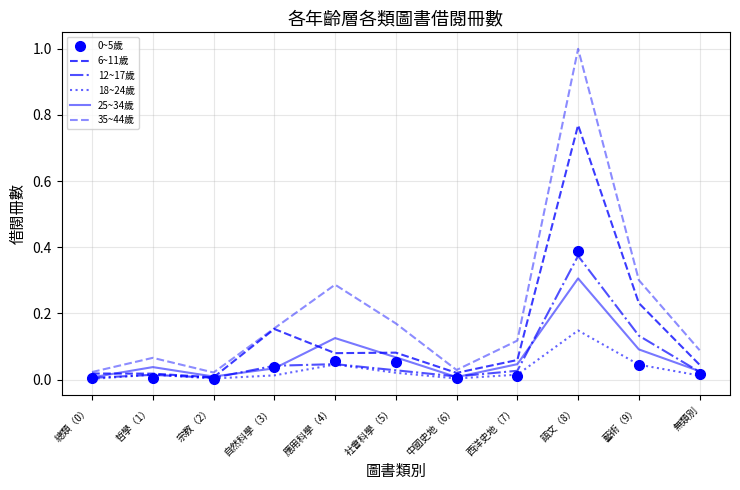

Reading left to right, transcribe all the data shown in this chart.

0~5歲: 總類（0）=0.0	哲學（1）=0.0	宗教（2）=0.0	自然科學（3）=0.0	應用科學（4）=0.1	社會科學（5）=0.1	中國史地（6）=0.0	西洋史地（7）=0.0	語文（8）=0.4	藝術（9）=0.0	無類別=0.0
6~11歲: 總類（0）=0.0	哲學（1）=0.0	宗教（2）=0.0	自然科學（3）=0.2	應用科學（4）=0.1	社會科學（5）=0.1	中國史地（6）=0.0	西洋史地（7）=0.1	語文（8）=0.8	藝術（9）=0.2	無類別=0.0
12~17歲: 總類（0）=0.0	哲學（1）=0.0	宗教（2）=0.0	自然科學（3）=0.0	應用科學（4）=0.0	社會科學（5）=0.0	中國史地（6）=0.0	西洋史地（7）=0.0	語文（8）=0.4	藝術（9）=0.1	無類別=0.0
18~24歲: 總類（0）=0.0	哲學（1）=0.0	宗教（2）=0.0	自然科學（3）=0.0	應用科學（4）=0.0	社會科學（5）=0.0	中國史地（6）=0.0	西洋史地（7）=0.0	語文（8）=0.1	藝術（9）=0.0	無類別=0.0
25~34歲: 總類（0）=0.0	哲學（1）=0.0	宗教（2）=0.0	自然科學（3）=0.0	應用科學（4）=0.1	社會科學（5）=0.1	中國史地（6）=0.0	西洋史地（7）=0.0	語文（8）=0.3	藝術（9）=0.1	無類別=0.0
35~44歲: 總類（0）=0.0	哲學（1）=0.1	宗教（2）=0.0	自然科學（3）=0.2	應用科學（4）=0.3	社會科學（5）=0.2	中國史地（6）=0.0	西洋史地（7）=0.1	語文（8）=1.0	藝術（9）=0.3	無類別=0.1